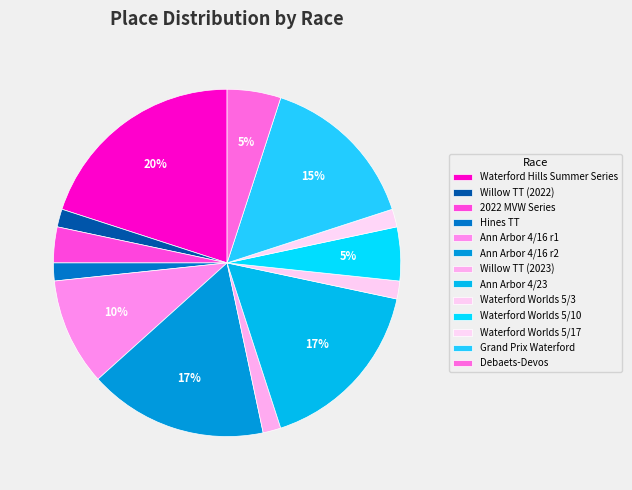

How many segments does this pie chart have?

13